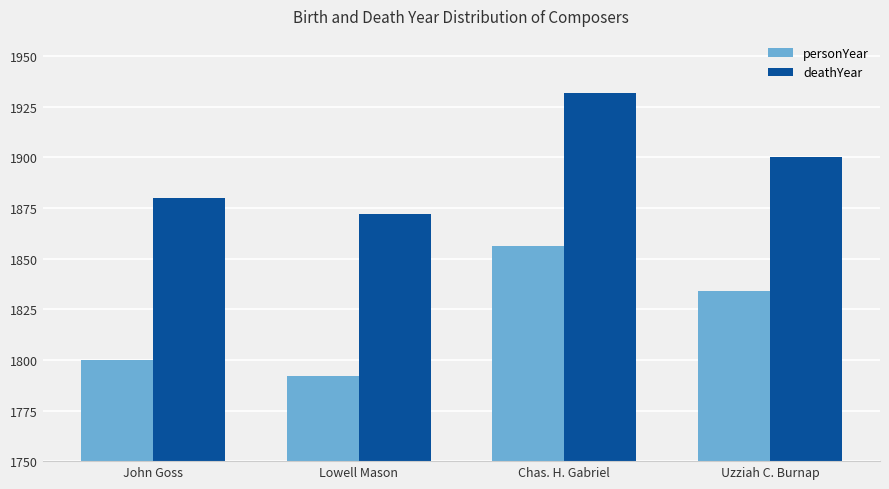

Which series has the largest total across all categories?

deathYear